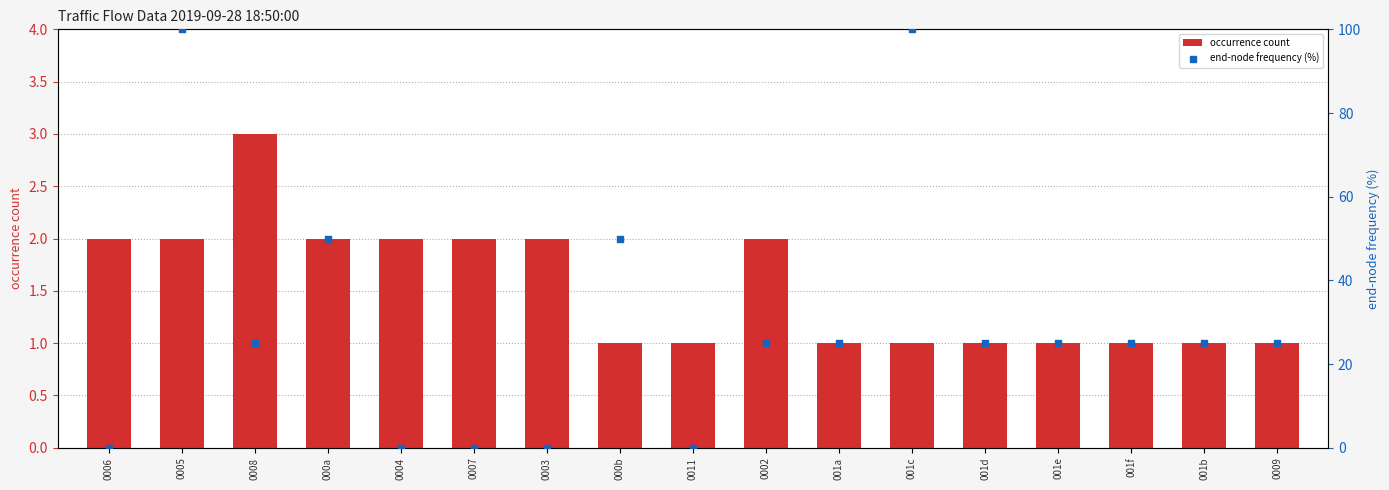

Which series has the largest Y range (max minus min)?

end-node frequency (%)